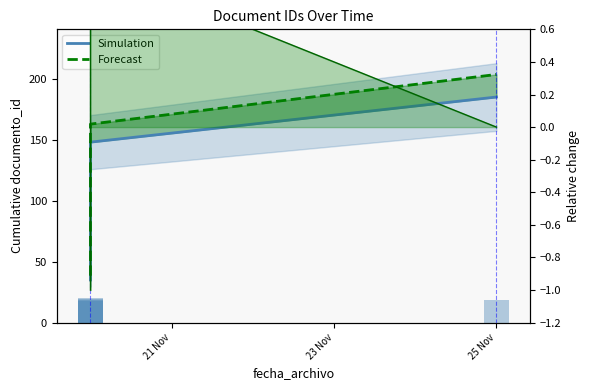

What is the difference between the highest and lowest values at 23 Nov?

78.6